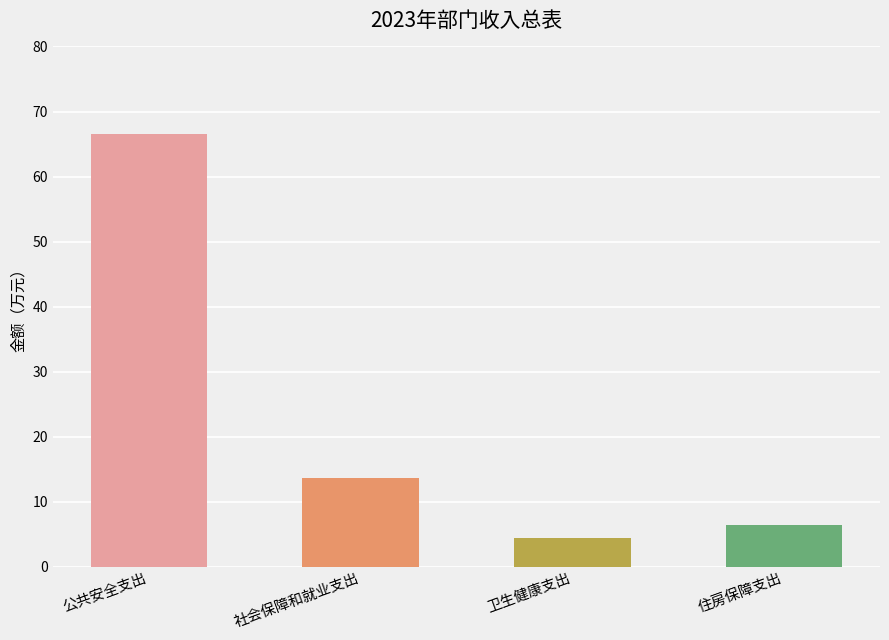

What is the approximate value at 社会保障和就业支出?

13.7